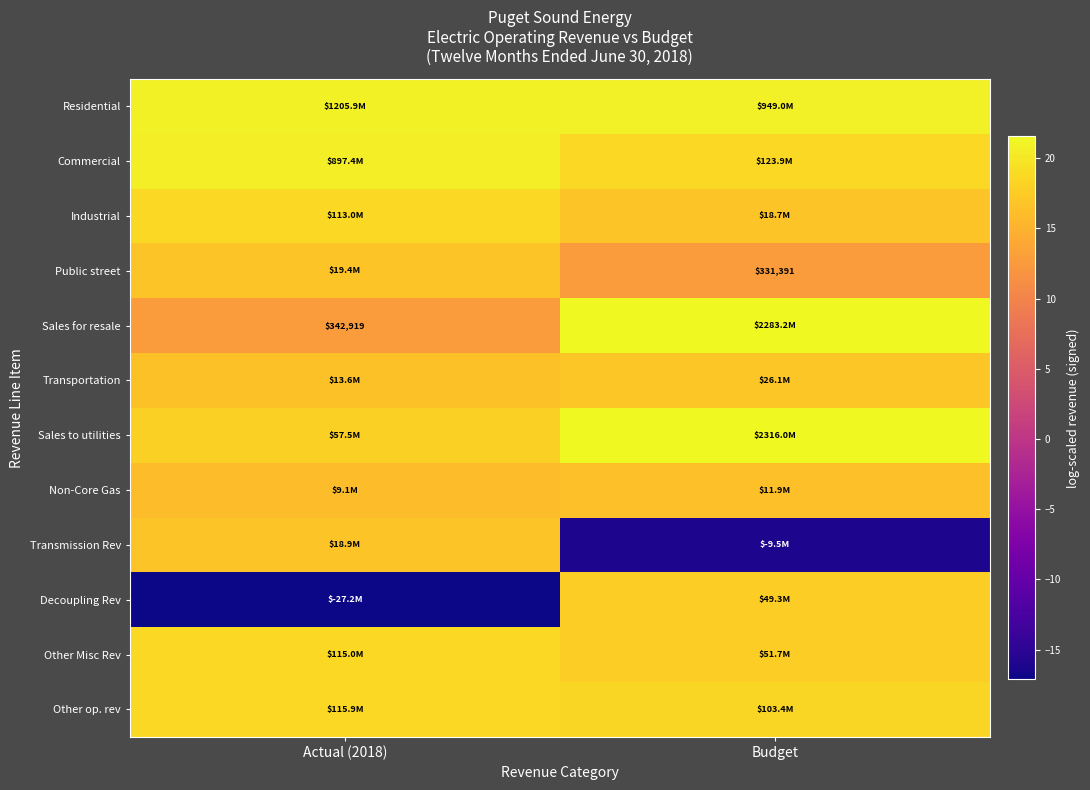

Where does the Public street series first go above 16?

Actual (2018)